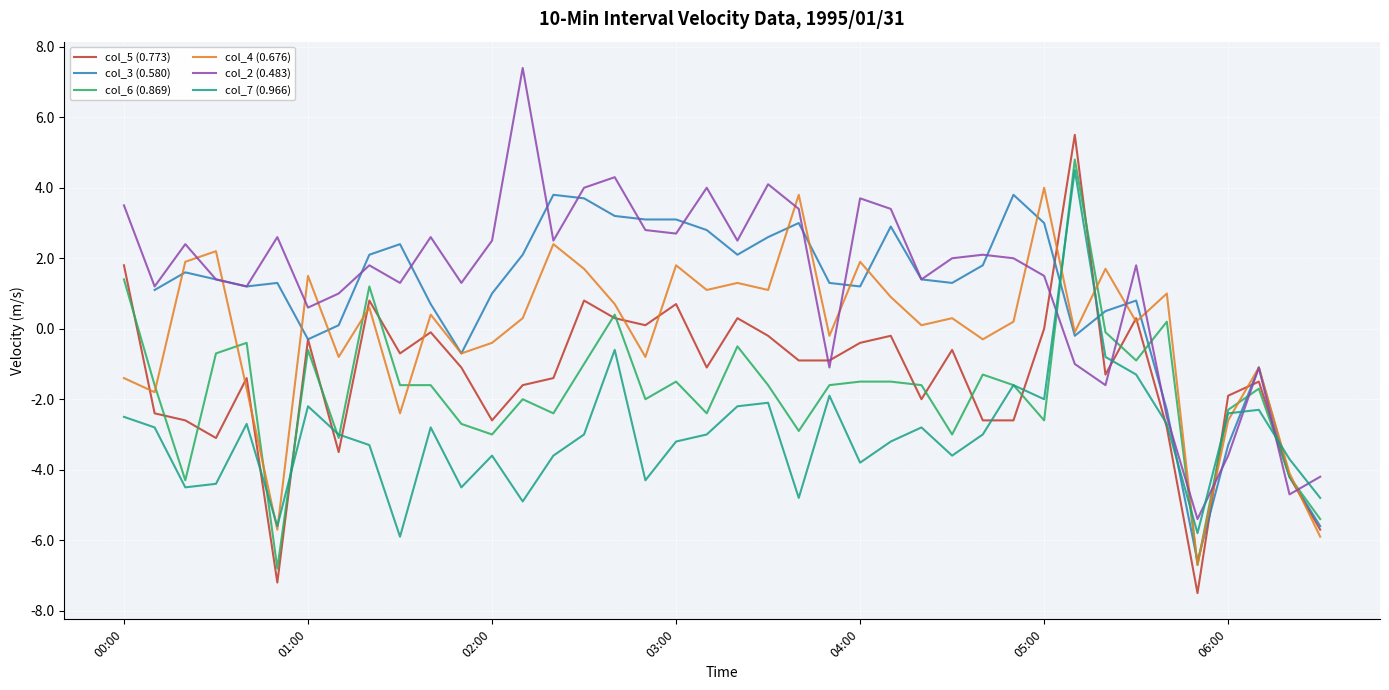

True or false: col_2 (0.483) has more than 0 interior local peaks.

True